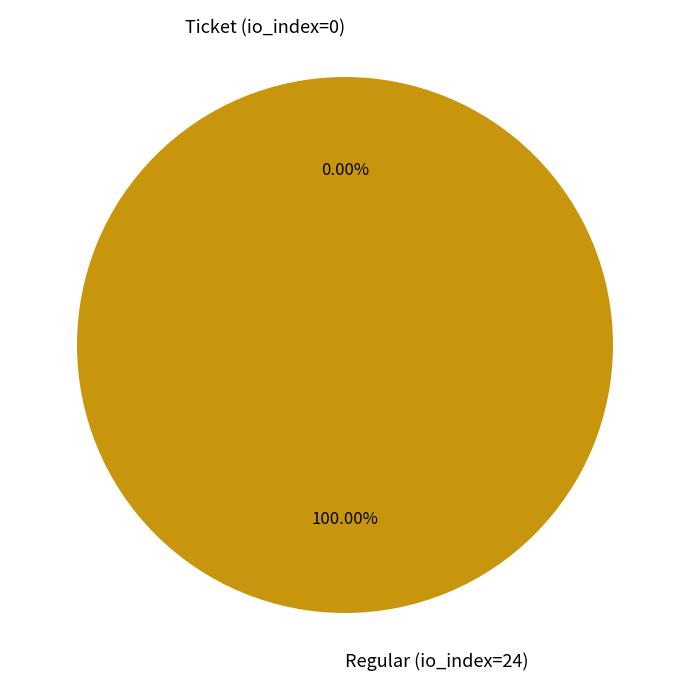

The Ticket (io_index=0) slice represents 1% of the pie. True or false?

False